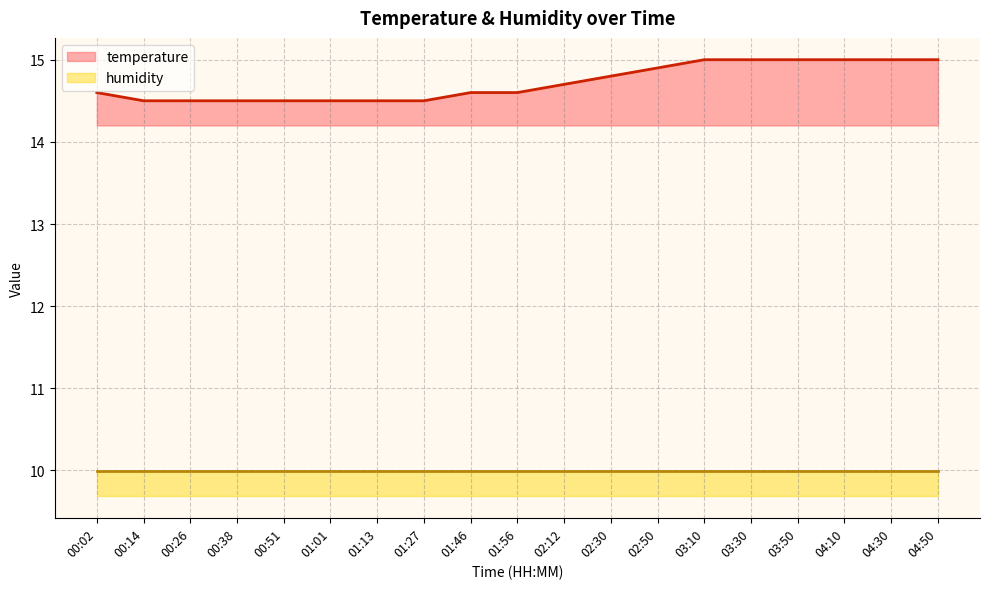

The temperature series shows 23.5 at 00:14. True or false?

False